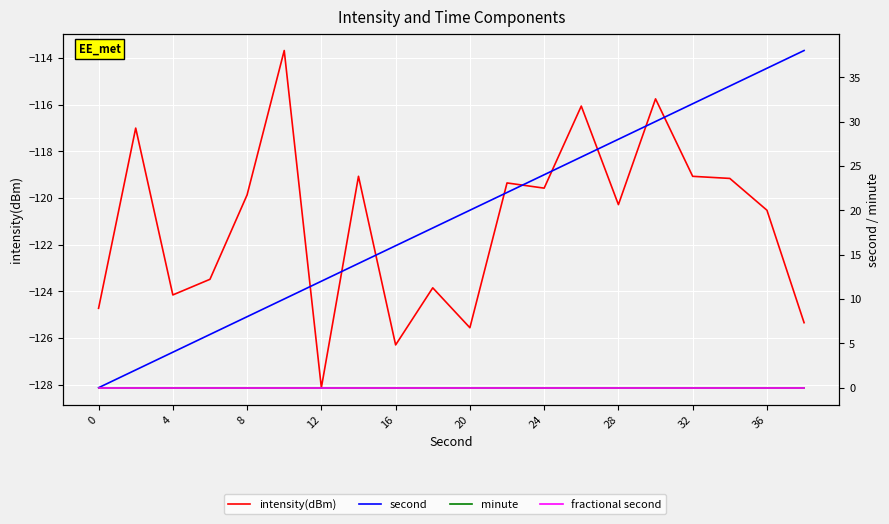

Does the chart display data point markers on the line(s)?

No